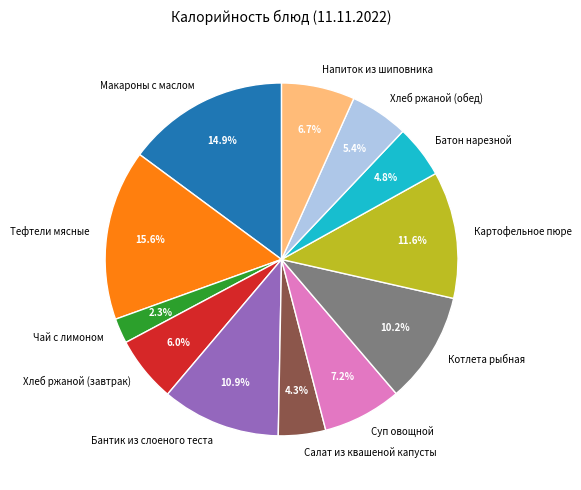

What portion of the pie excludes Суп овощной?

92.8%